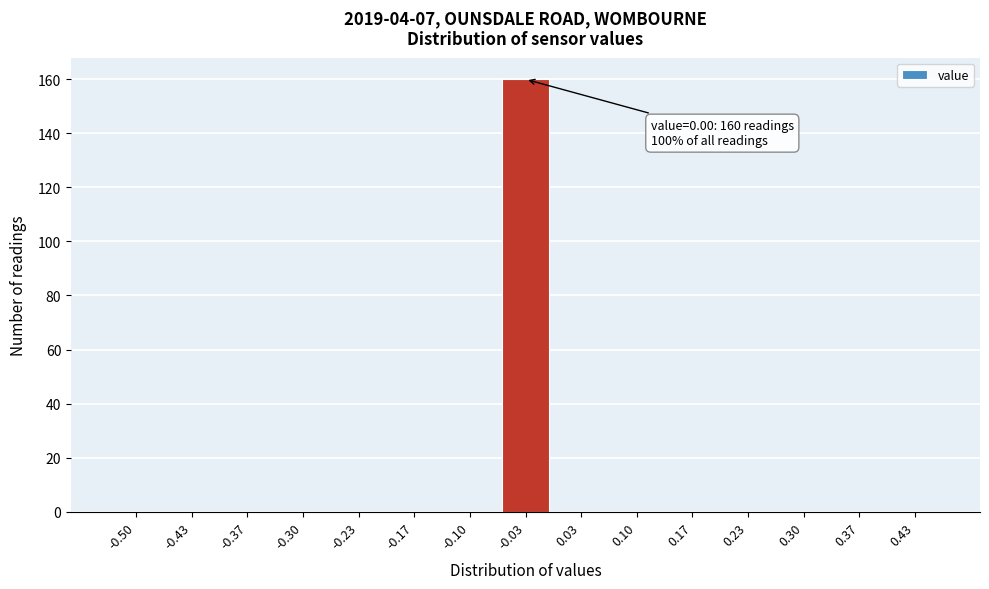

Reading right to left, extract all data points from this chart.

0.43=0	0.37=0	0.30=0	0.23=0	0.17=0	0.10=0	0.03=0	-0.03=160	-0.10=0	-0.17=0	-0.23=0	-0.30=0	-0.37=0	-0.43=0	-0.50=0